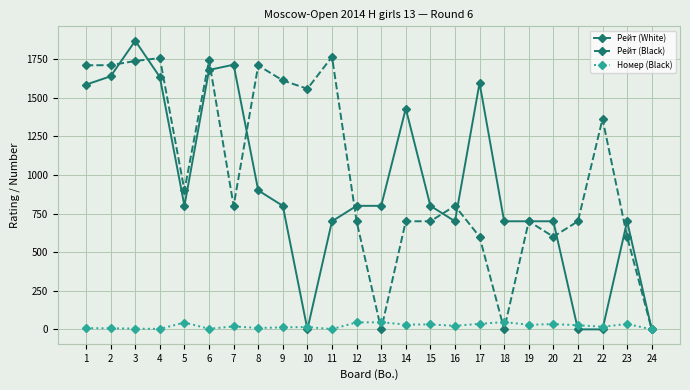

At which category is the sum across all series the highest?

3